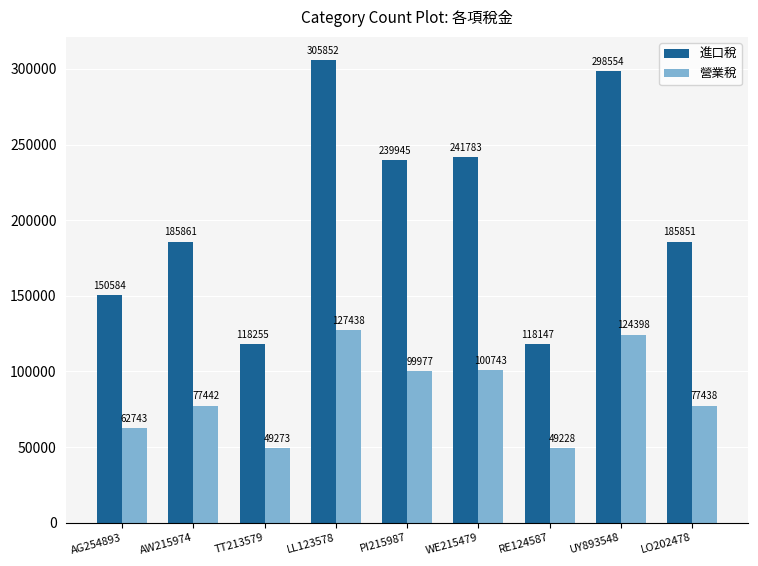

What is the sum of all 營業稅 values?

768679.8